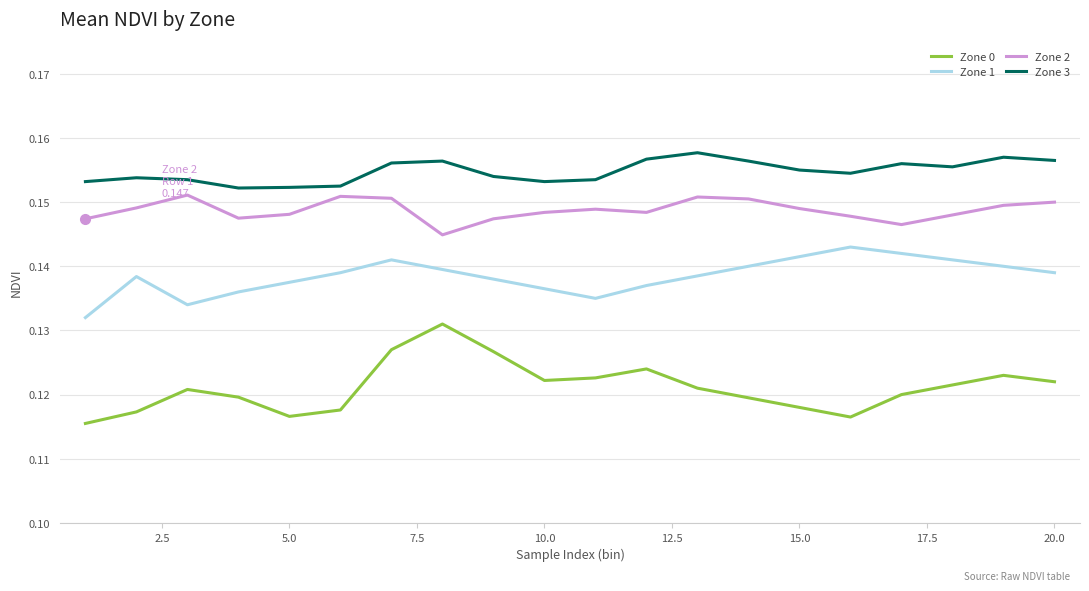

Rank the series by their maximum value, from lowest to highest.

Zone 0, Zone 1, Zone 2, Zone 3